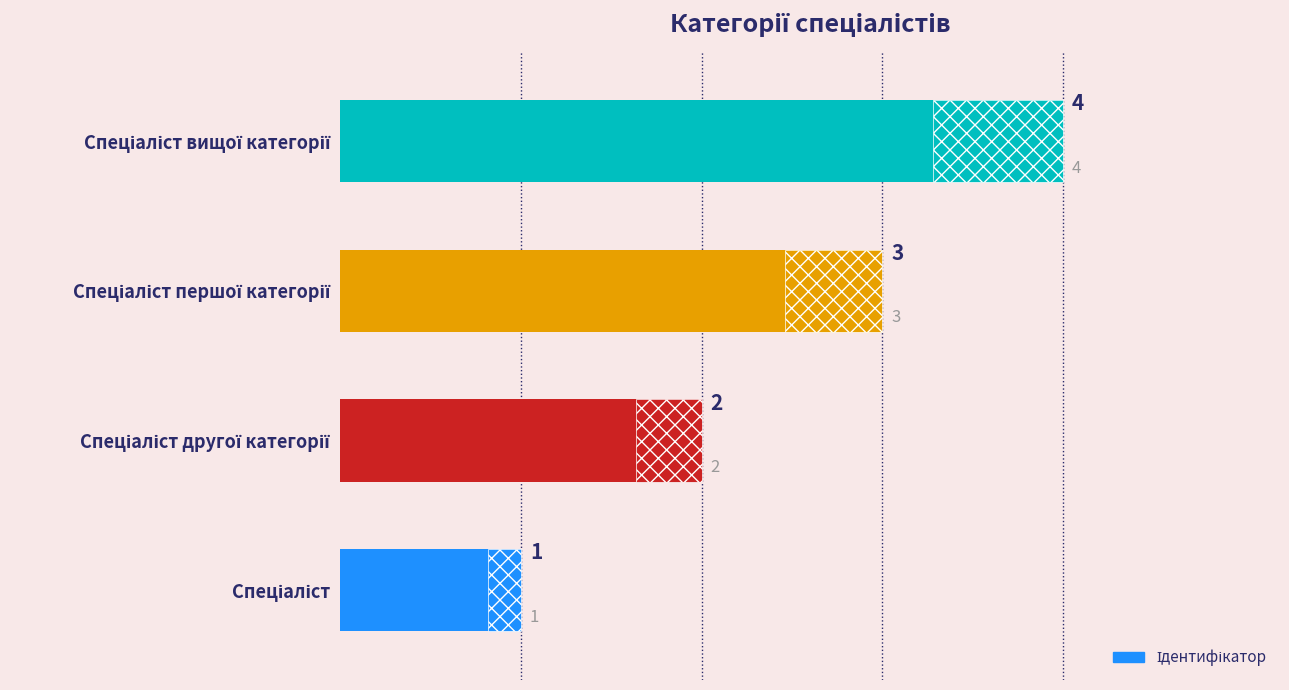

Are the bars grouped side by side (vs. stacked)?

No